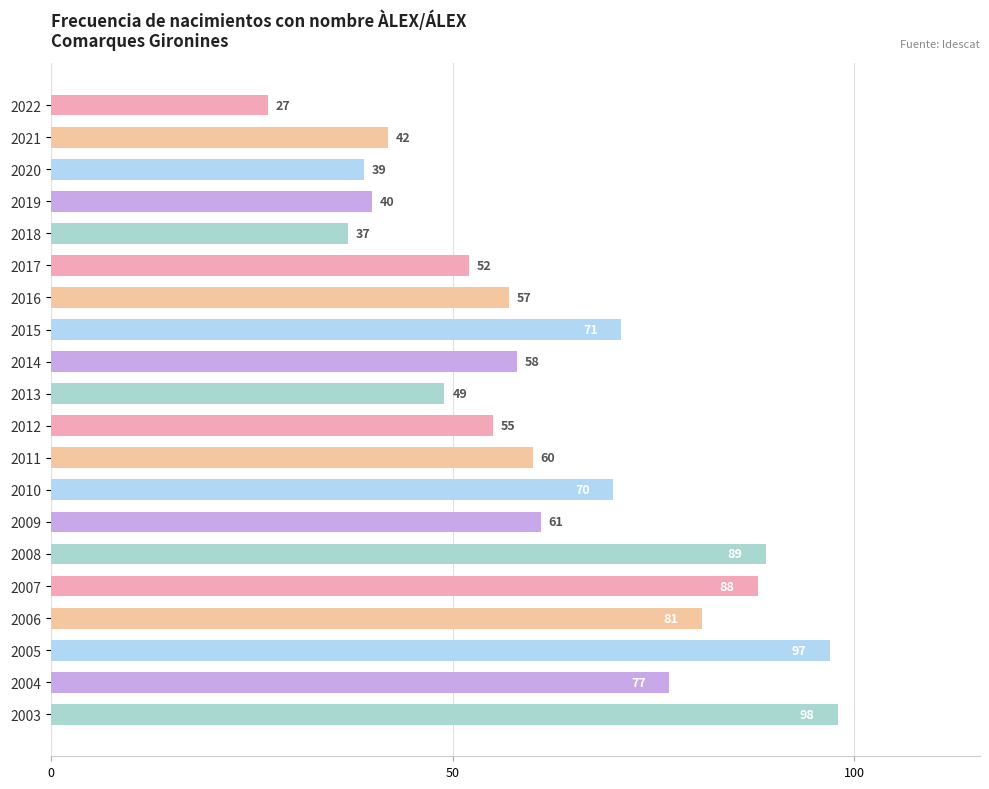

How many bars are there in total?

20